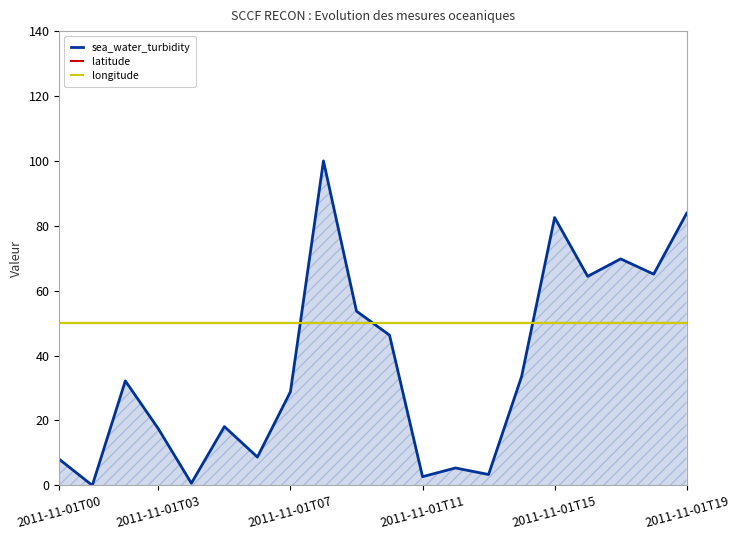

Reading left to right, list all the values displayed in this chart.

sea_water_turbidity: 8.1	0.0	32.2	17.4	0.7	18.1	8.7	28.9	100.0	53.7	46.3	2.7	5.4	3.4	33.6	82.6	64.4	69.8	65.1	83.9
latitude: 50.0	50.0	50.0	50.0	50.0	50.0	50.0	50.0	50.0	50.0	50.0	50.0	50.0	50.0	50.0	50.0	50.0	50.0	50.0	50.0
longitude: 50.0	50.0	50.0	50.0	50.0	50.0	50.0	50.0	50.0	50.0	50.0	50.0	50.0	50.0	50.0	50.0	50.0	50.0	50.0	50.0